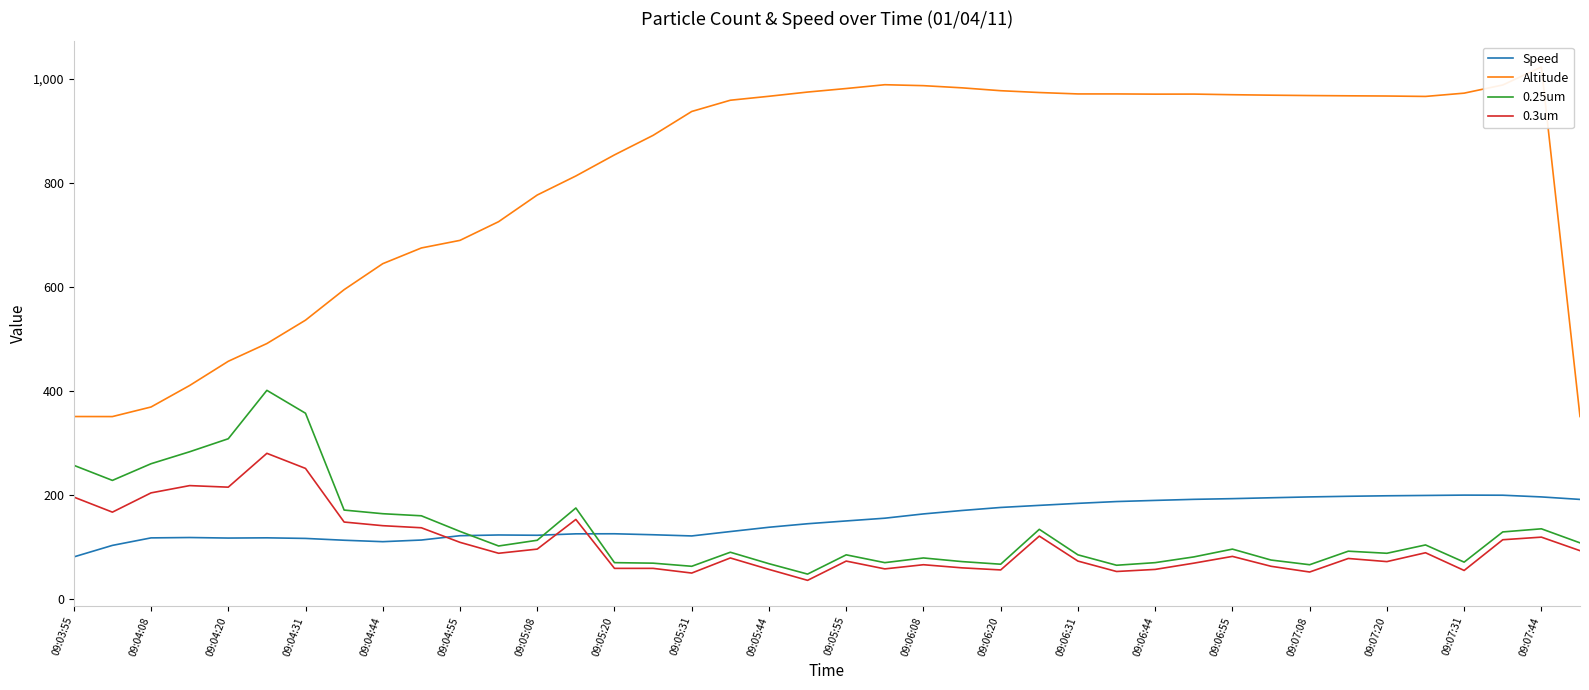

The value of Speed at 09:05:44 is 138.0. True or false?

True